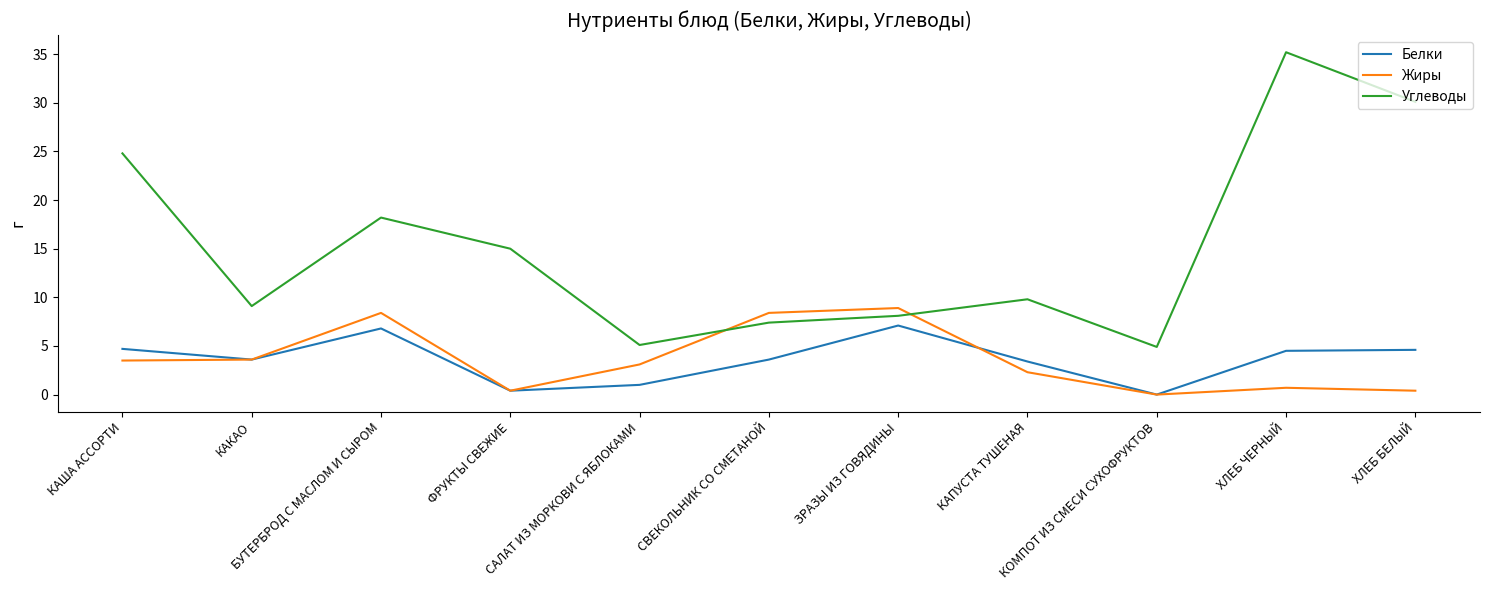

How many times do Жиры and Углеводы cross each other?

2